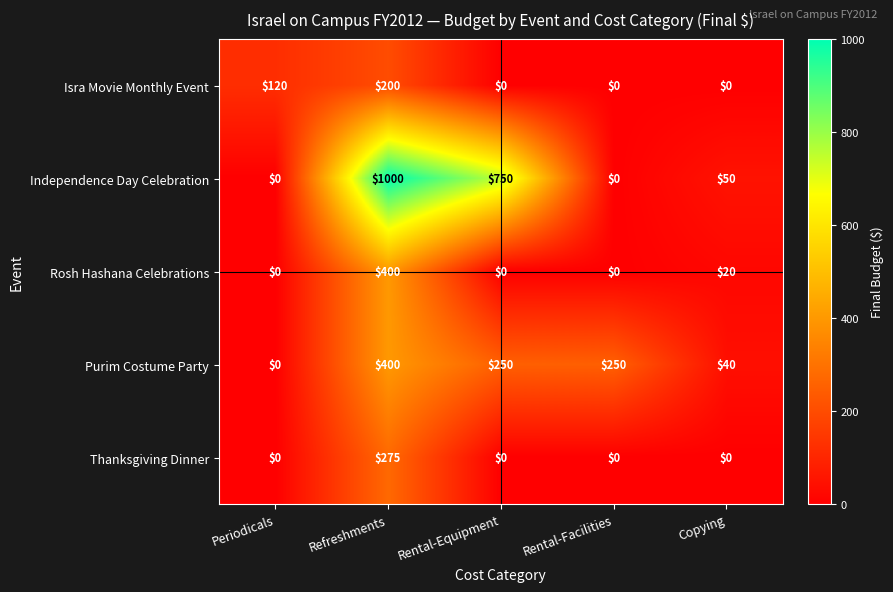

Is it true that Independence Day Celebration equals 1586 at Refreshments?

False